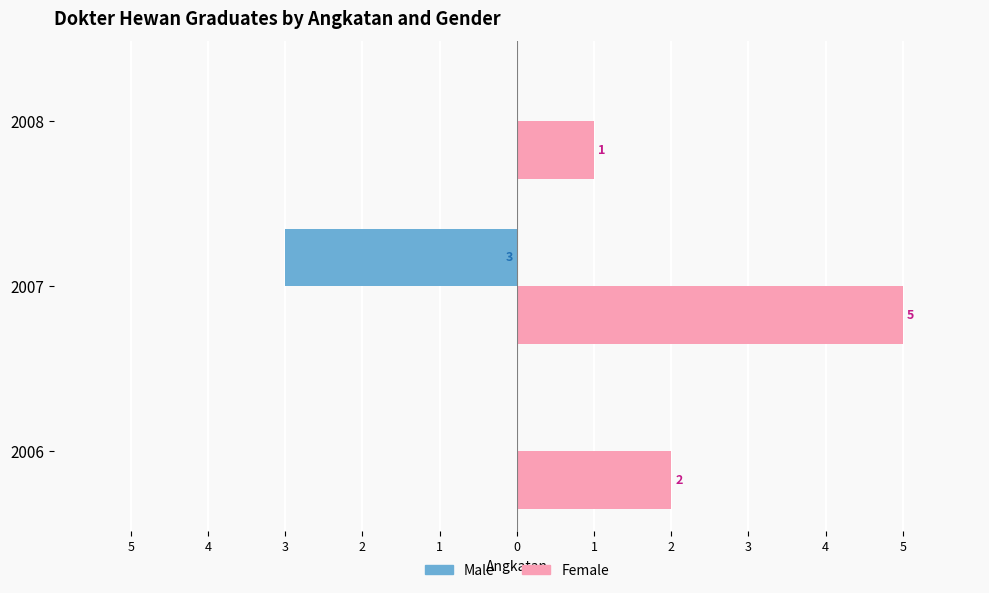

What are all the series names shown in the legend?

Male, Female